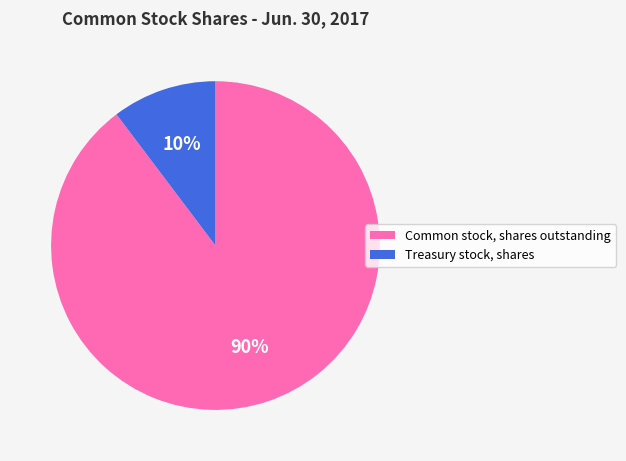

Between Common stock, shares outstanding and Treasury stock, shares, which is larger?

Common stock, shares outstanding